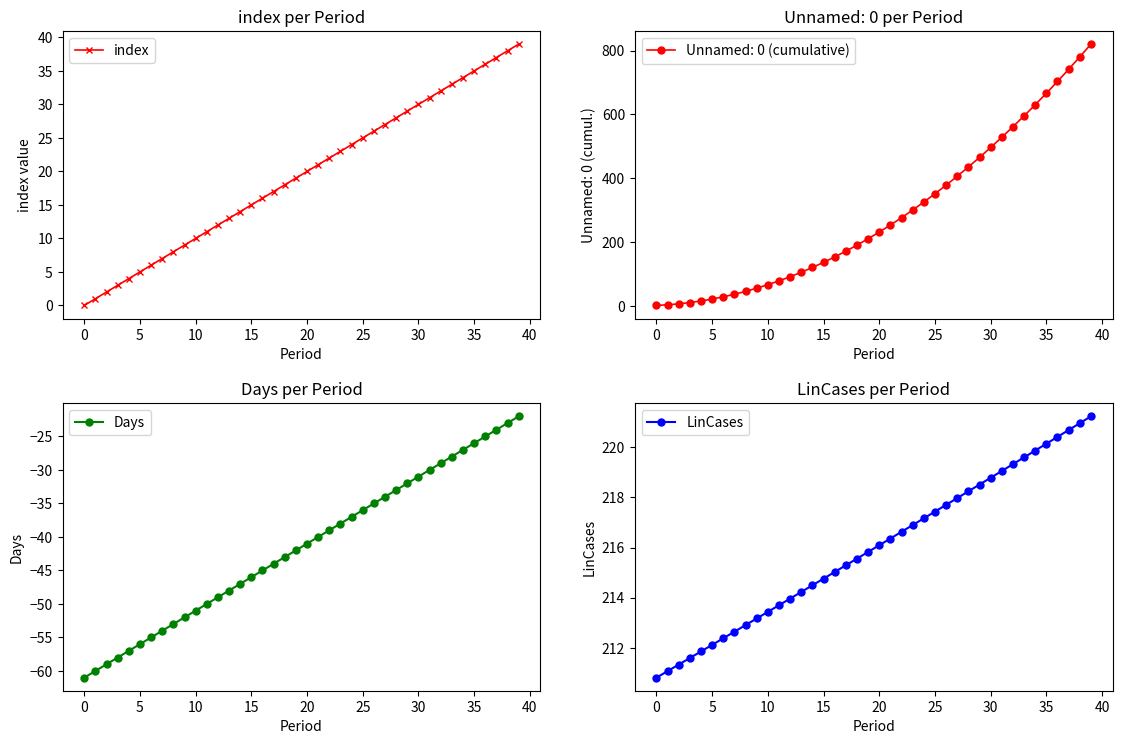

Rank the series by their maximum value, from lowest to highest.

Days, index, LinCases